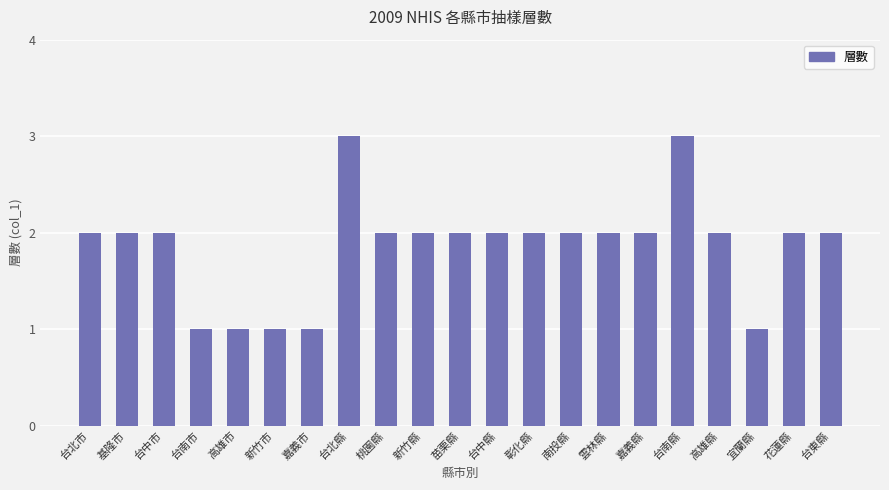

What is the value of the 4th bar from the left?

1